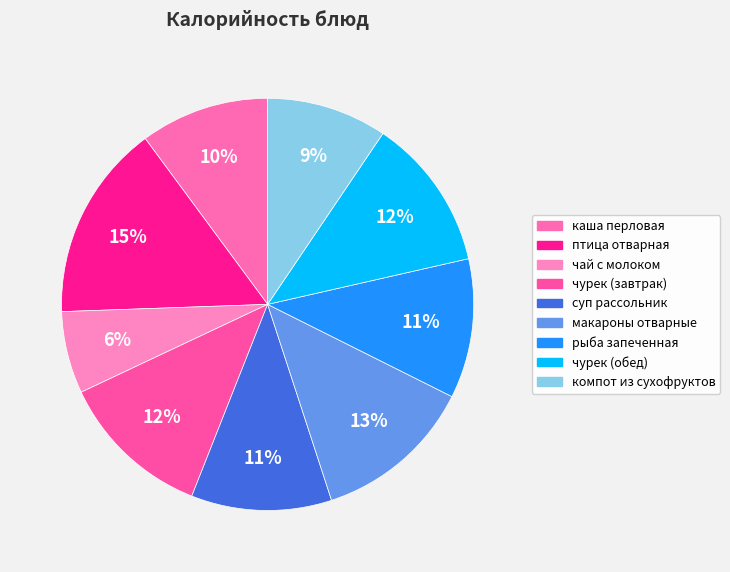

What percentage is the птица отварная slice, to the nearest percent?

15%